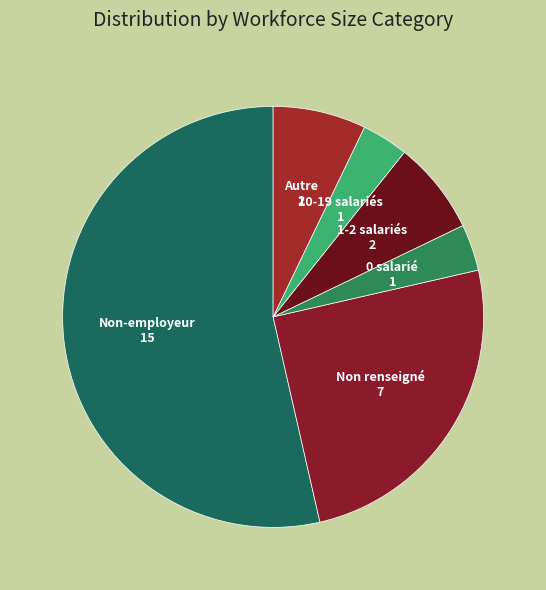

What is the ratio of the value at Autre to the value at 10-19 salariés?

2.0